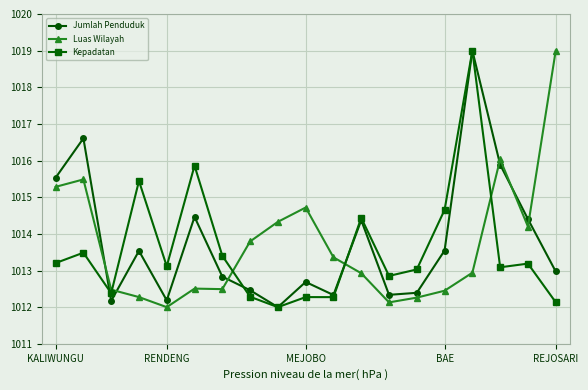

True or false: Jumlah Penduduk has more than 0 points higher than both neighbors.

True